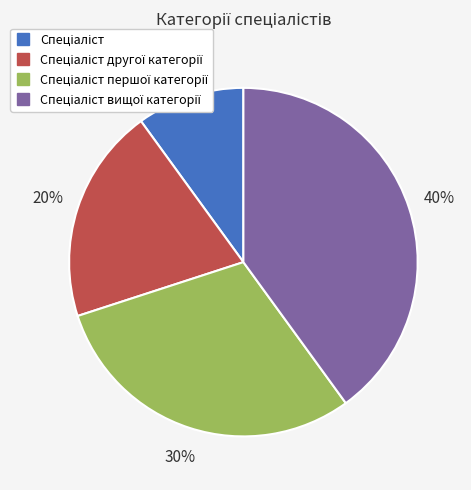

Is there any slice that represents more than half of the pie?

No